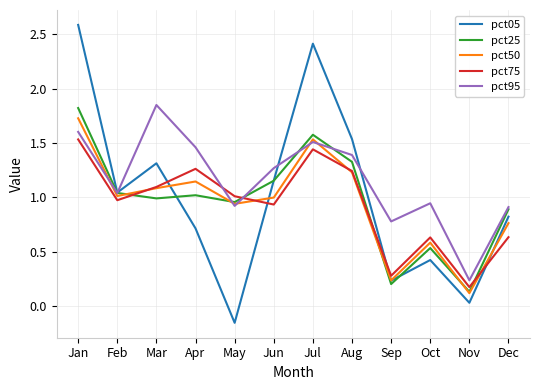

True or false: pct95 and pct50 cross at least once.

True